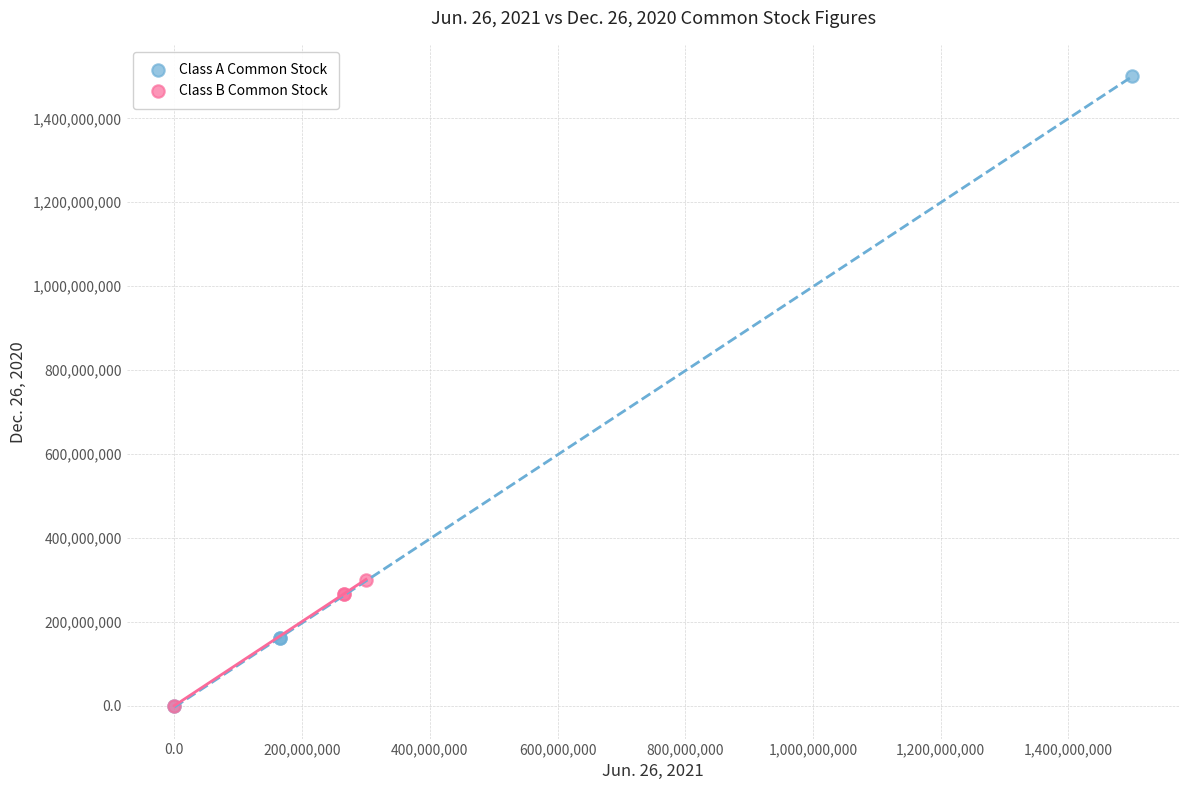

What are all the series names shown in the legend?

Class A Common Stock, Class B Common Stock